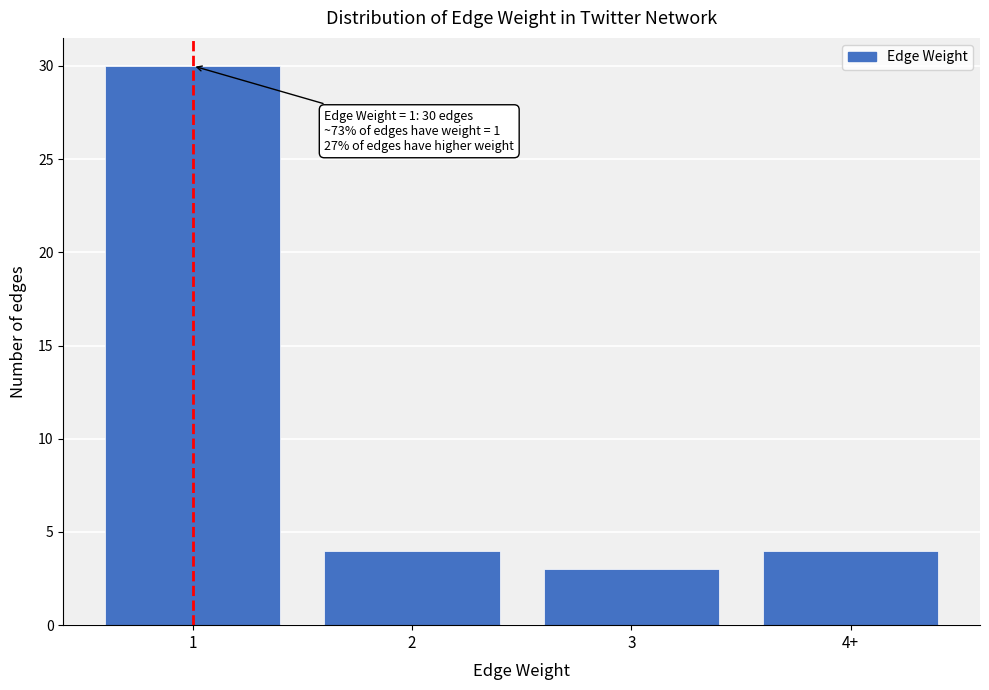

Reading right to left, what are all the values shown in this chart?

4+=4	3=3	2=4	1=30